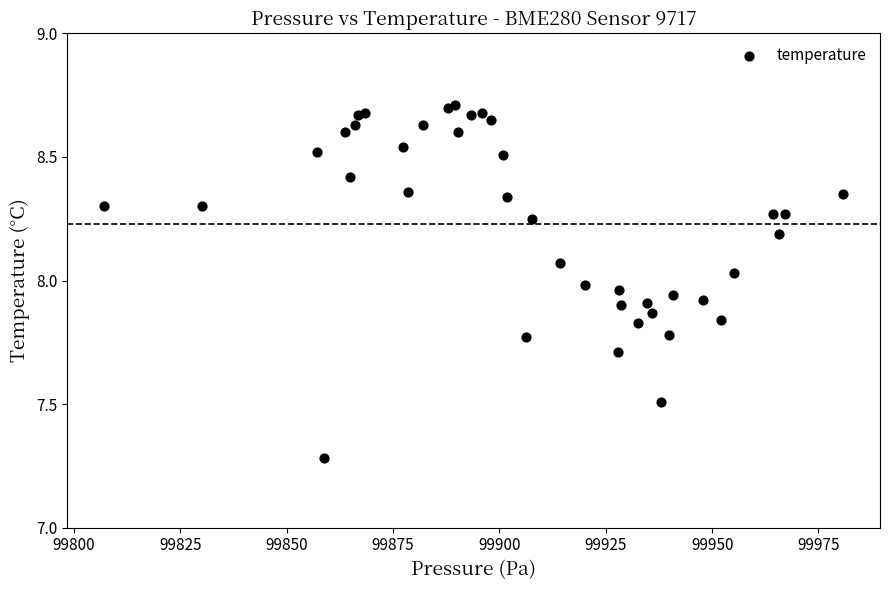

What Y value in the scatter plot is closest to 7?

7.3